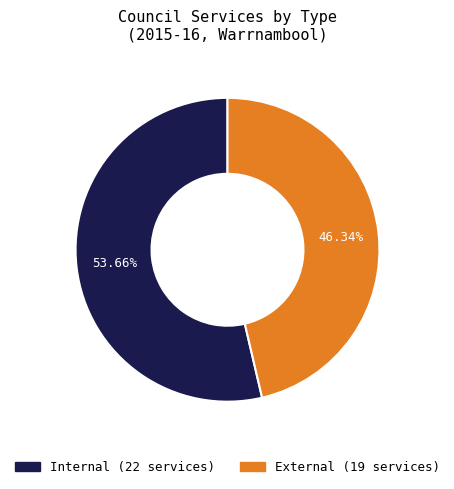

How many segments does this pie chart have?

2